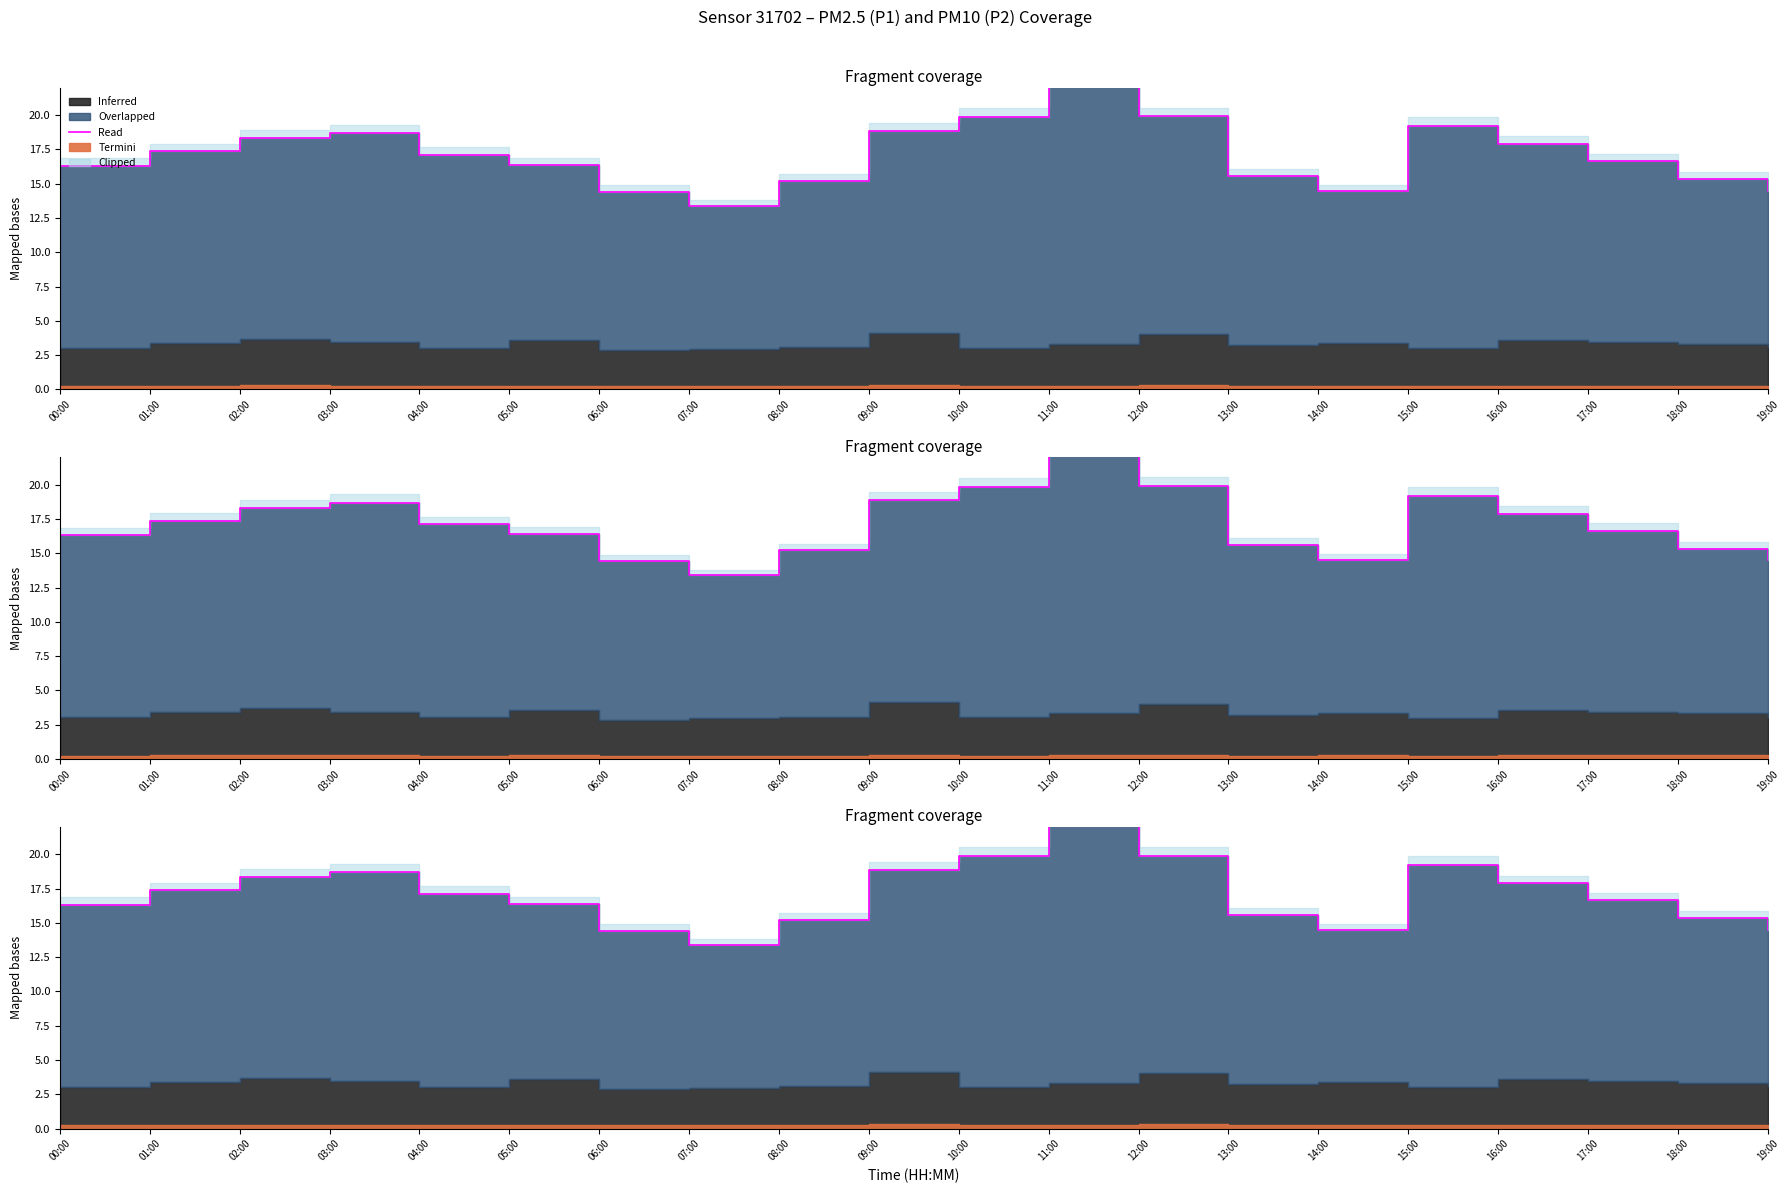

What is the greatest value displayed?

23.3